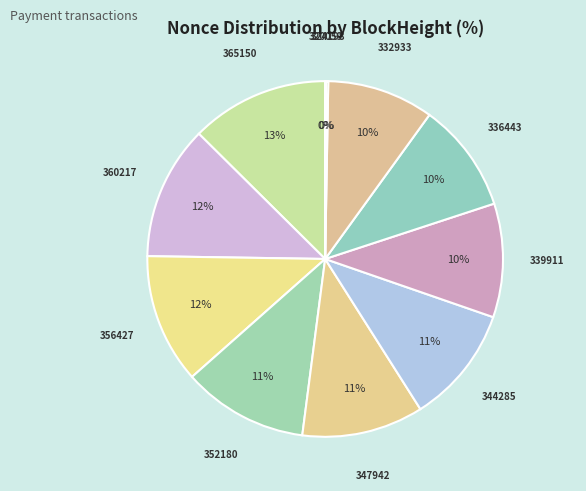

Which slice is the largest?

365150